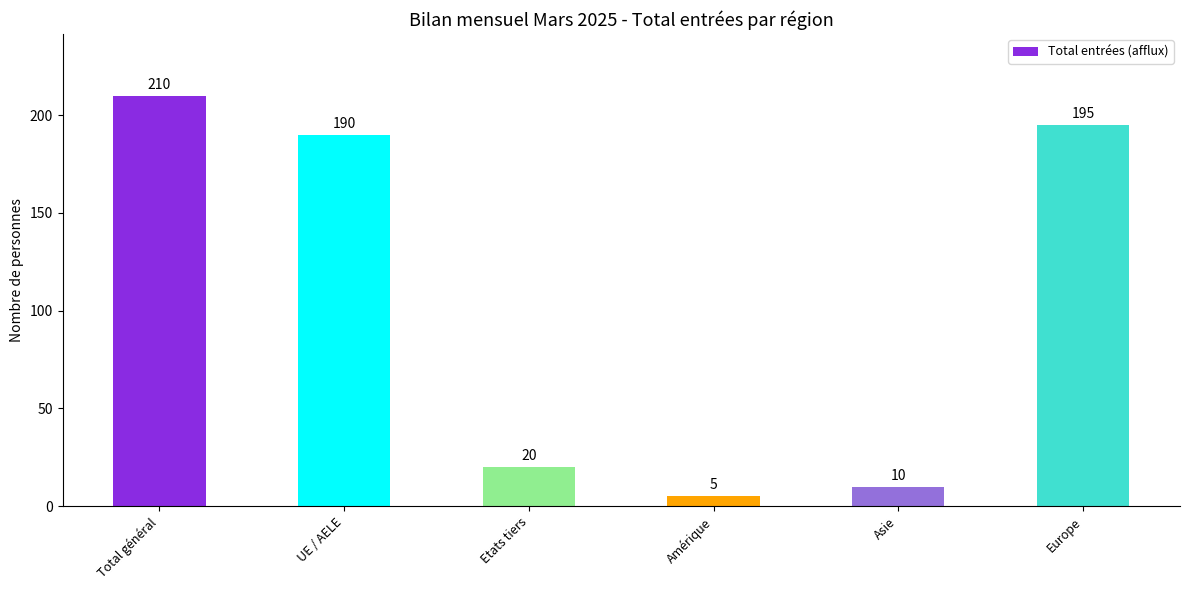

What is the minimum value shown in the chart?

5